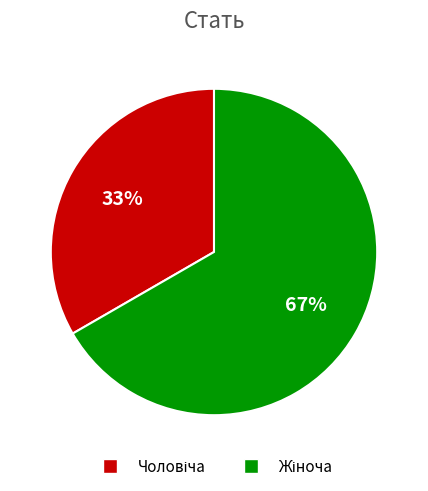

Does any single category account for the majority?

Yes